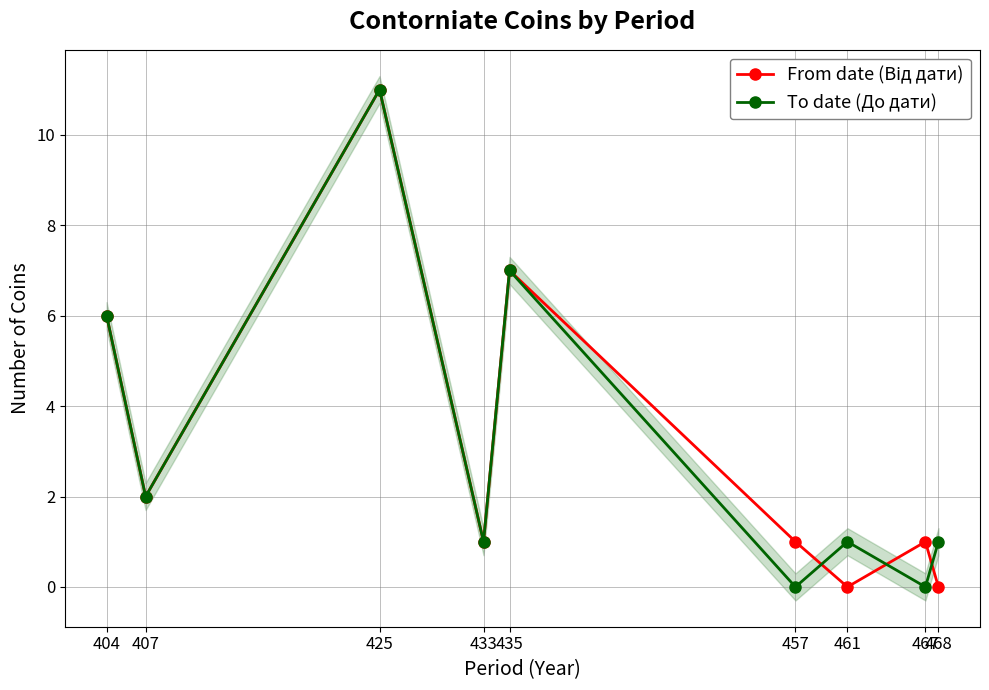

What is the greatest value displayed?

11